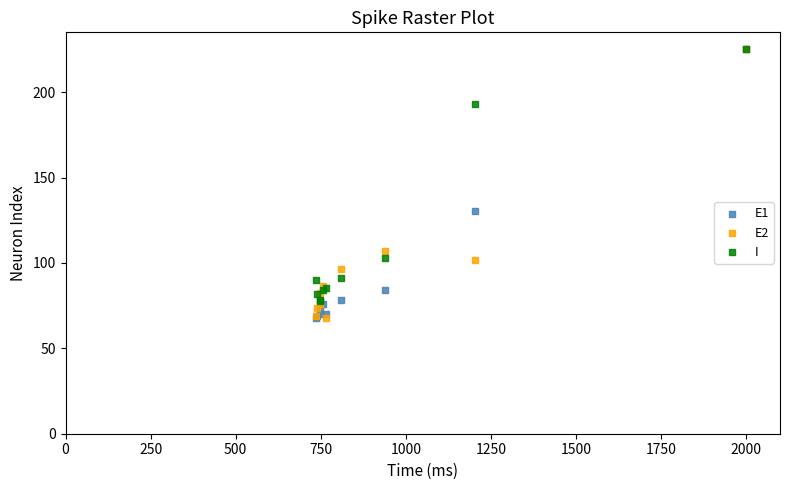

Across all series, what Y value is closest to 146?

130.2